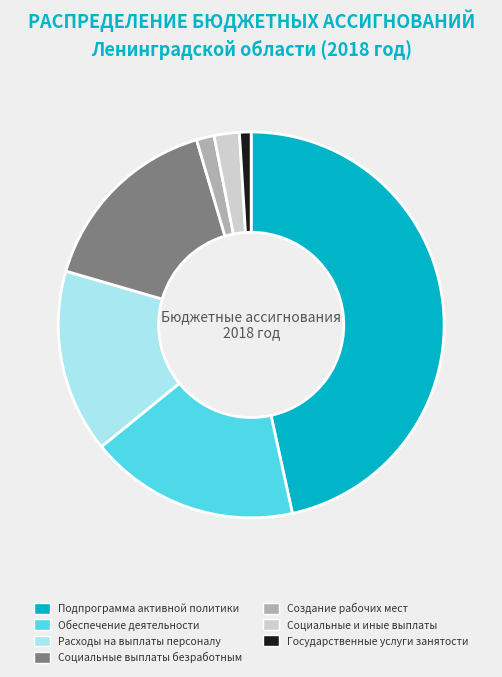

Which slice is the largest?

Подпрограмма активной политики